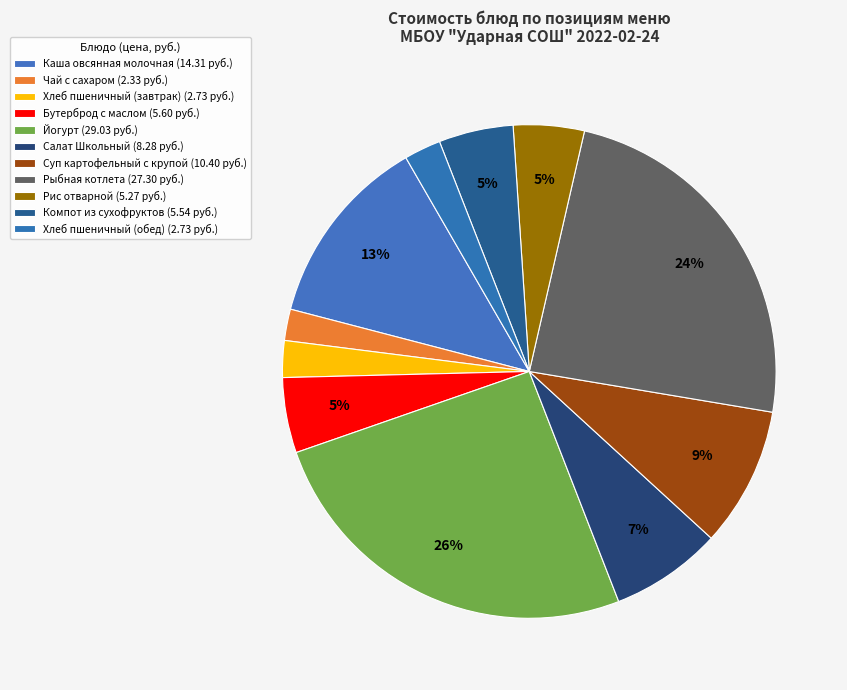

What is the ratio of the value at Рыбная котлета to the value at Хлеб пшеничный (обед)?

10.0